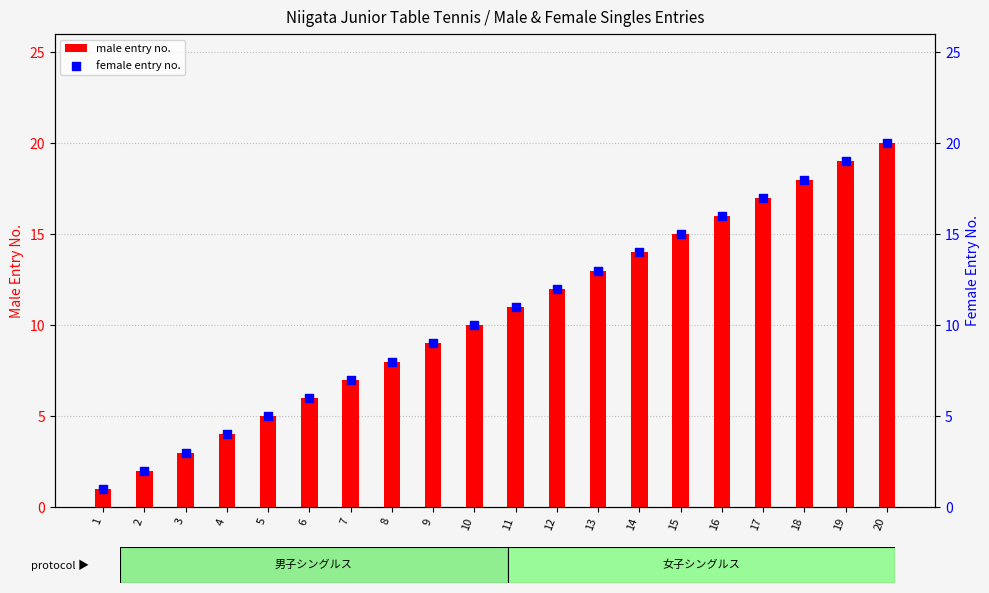

At which category is the sum across all series the highest?

20